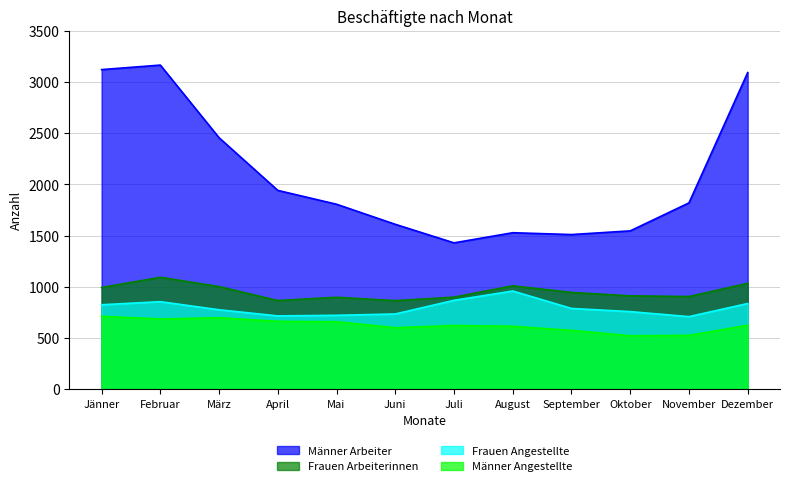

What is the sum of all Männer Arbeiter values?

25031